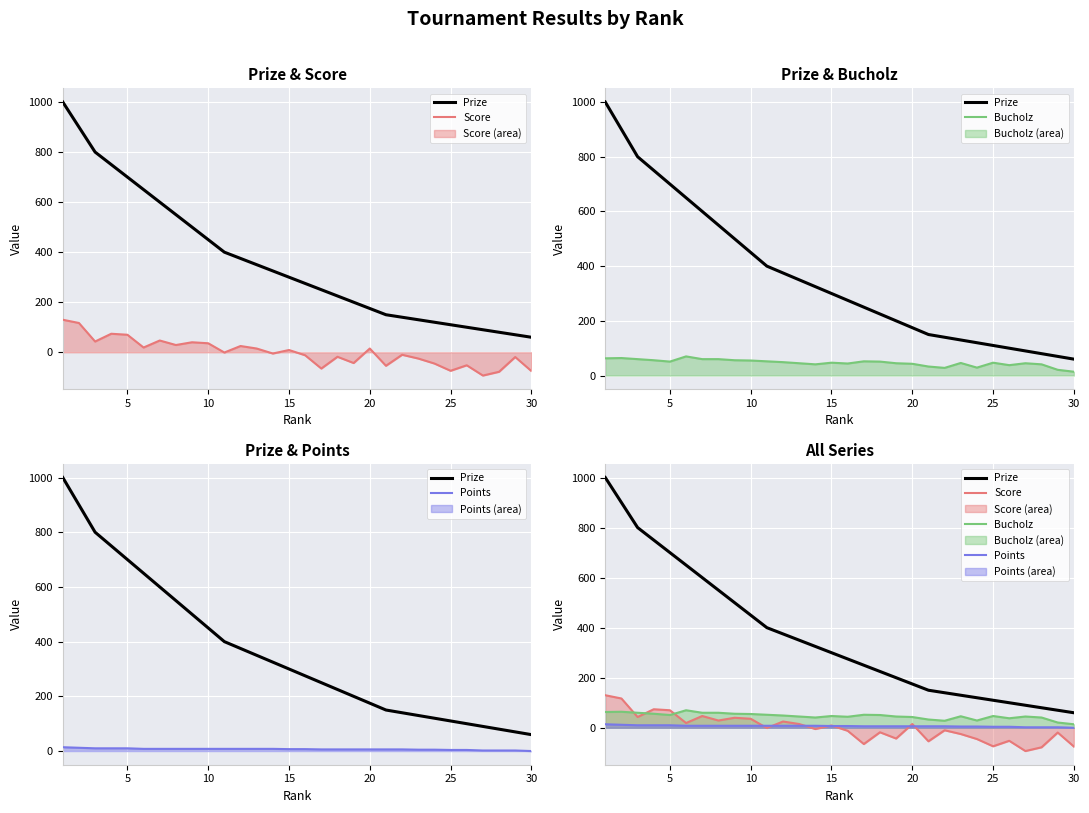

True or false: Score and Prize cross at least once.

False